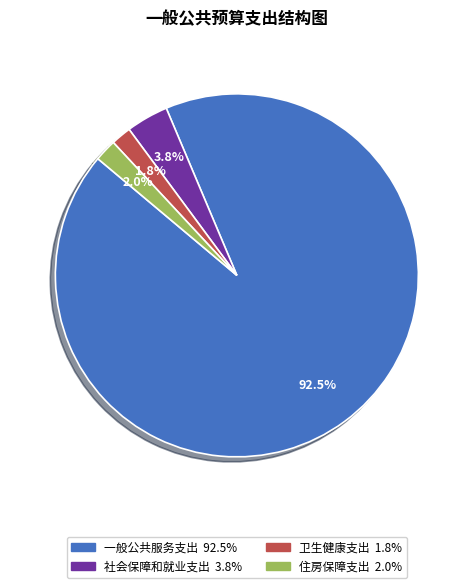

Which slice is the largest?

一般公共服务支出